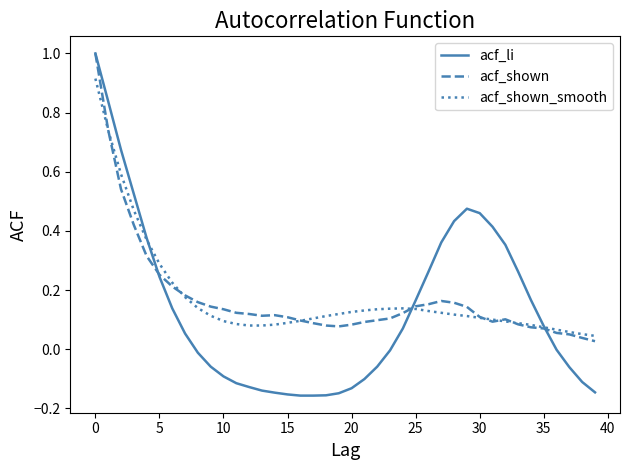

Which series has the widest spread of values?

acf_li